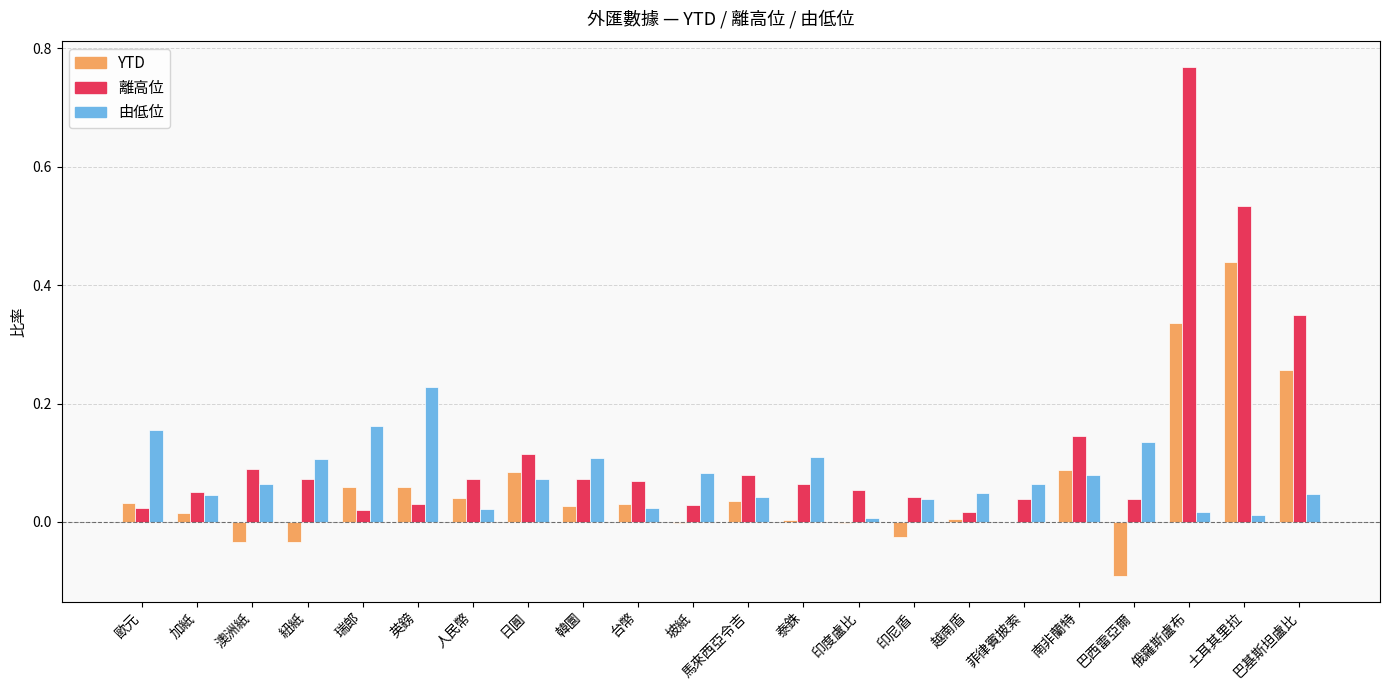

How many data points does each series have?

22